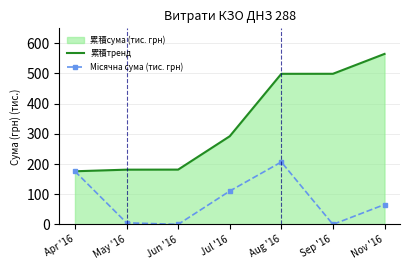

Is the value of Місячна сума (тис. грн) at Jul '16 greater than the value of 累積тренд at Sep '16?

No